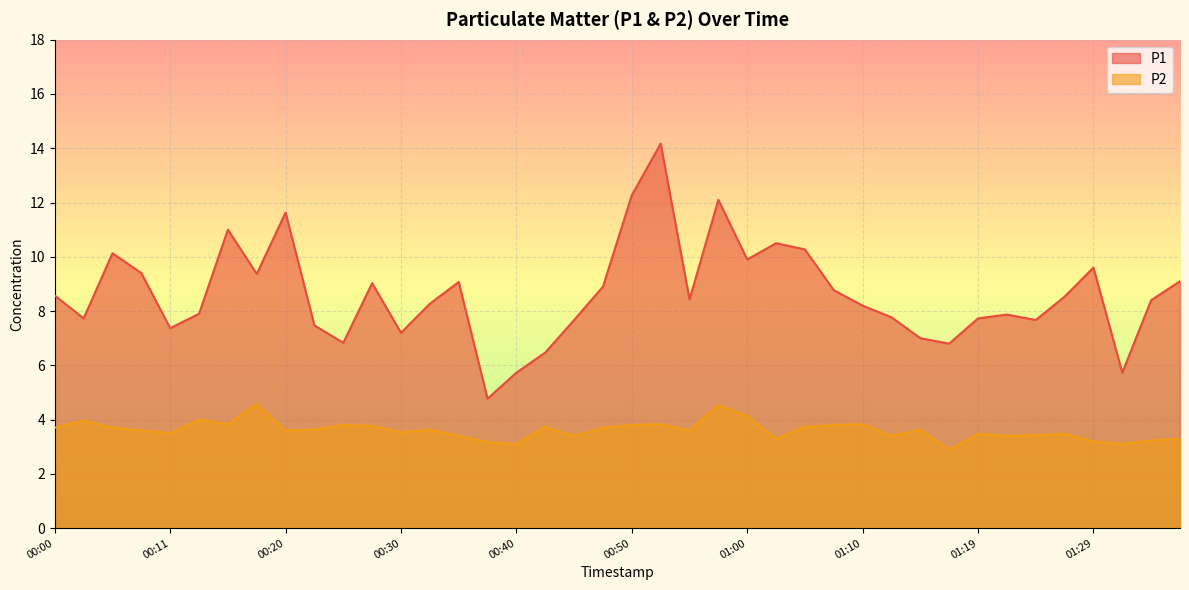

How many lines are shown in the chart?

2